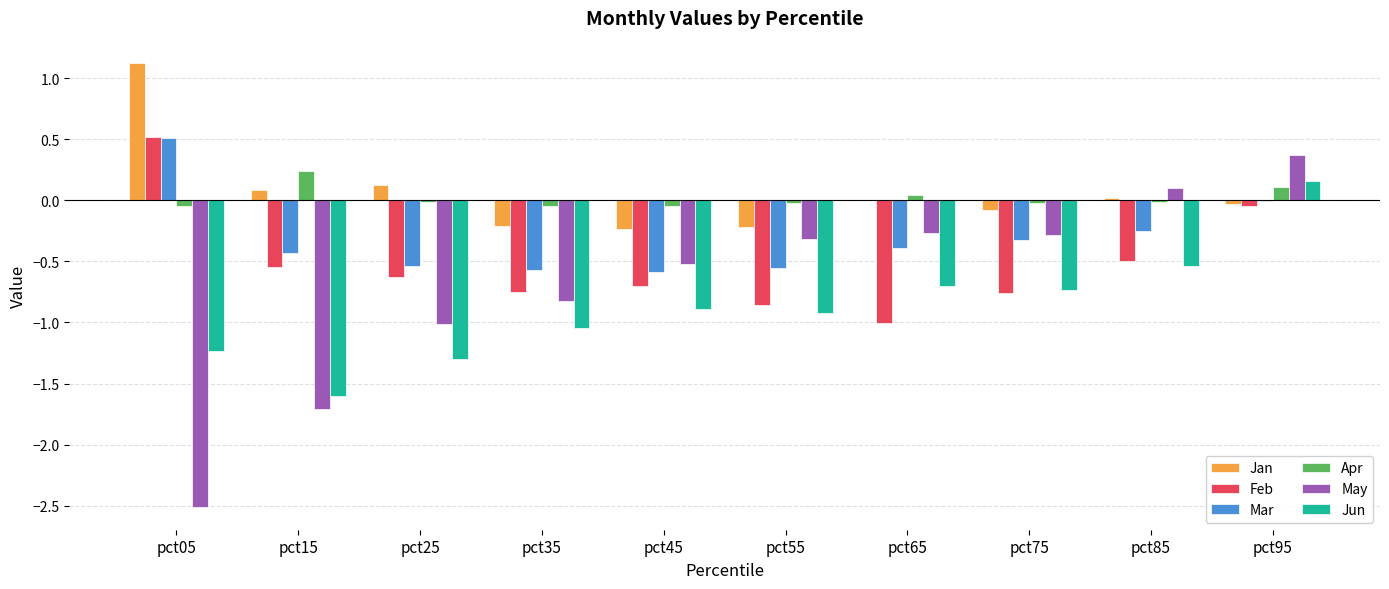

At which category is the sum across all series the highest?

pct95